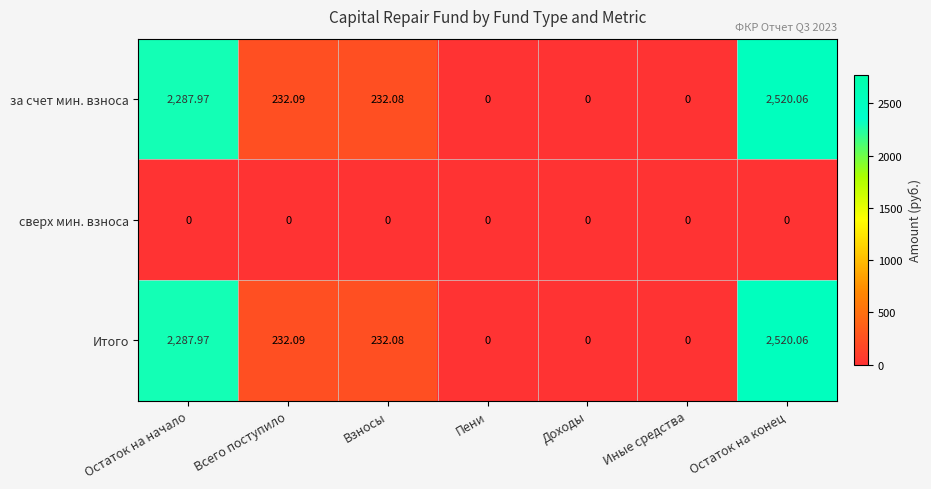

Which category has the highest value across all series?

Остаток на конец